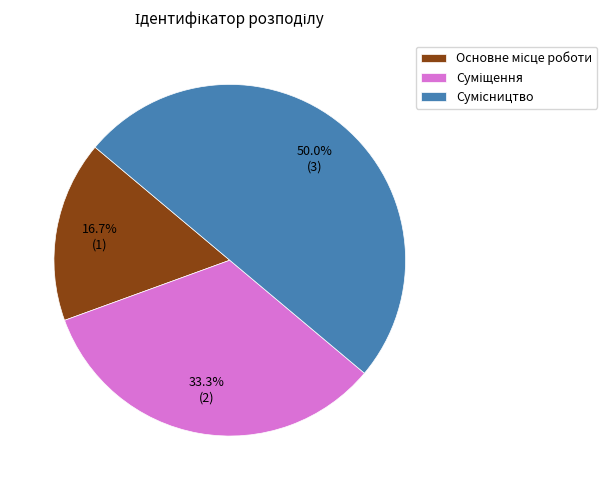

Count the number of slices in the pie.

3